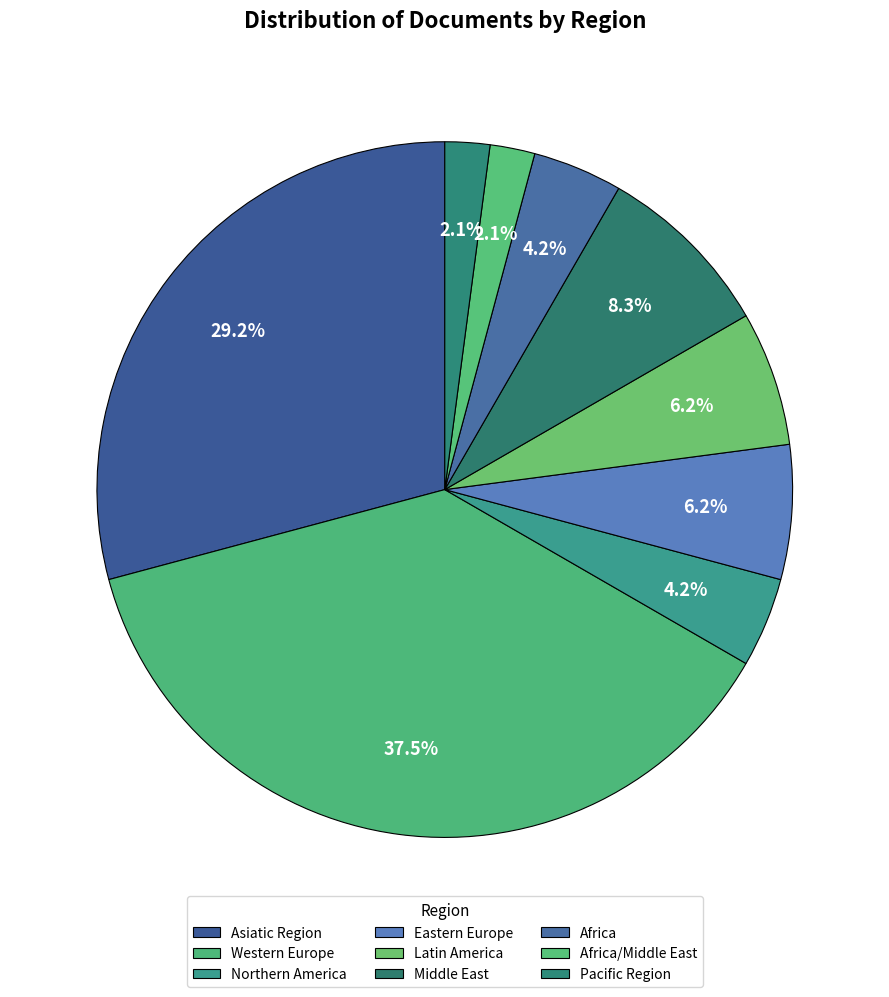

What percentage is the Western Europe slice, to the nearest percent?

38%